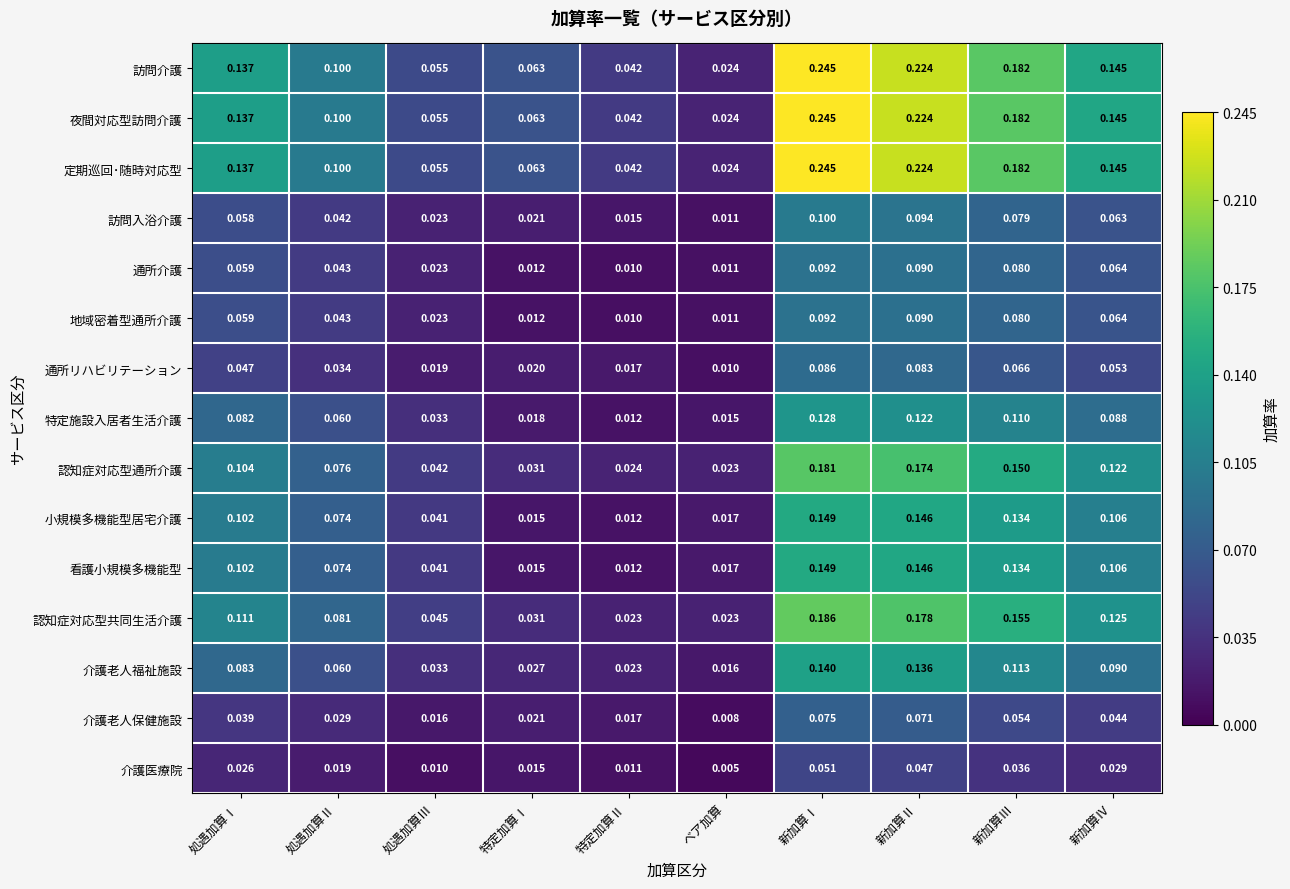

At which category is the sum across all series the highest?

新加算Ⅰ